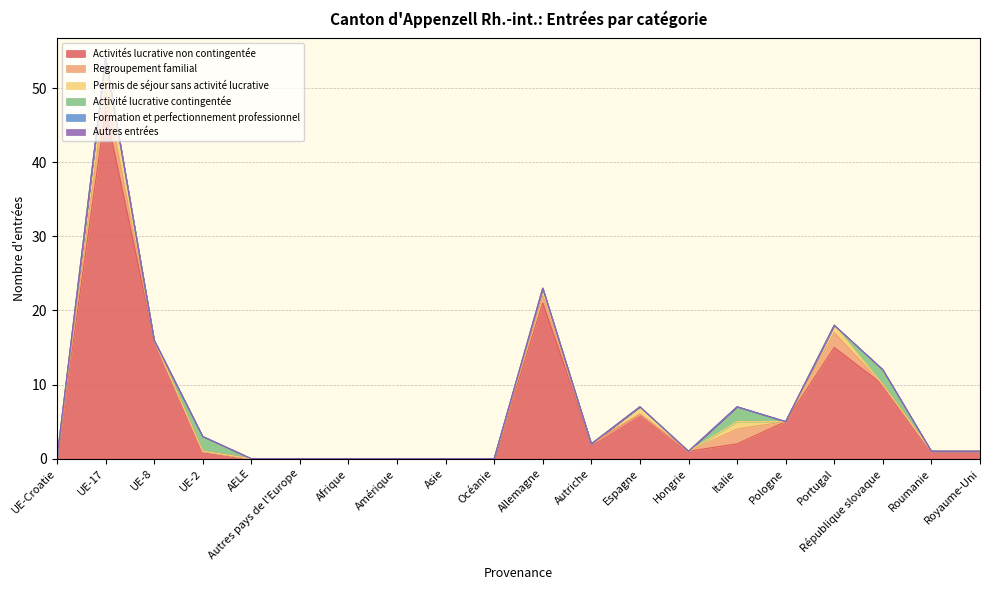

How many distinct data groups are displayed?

6